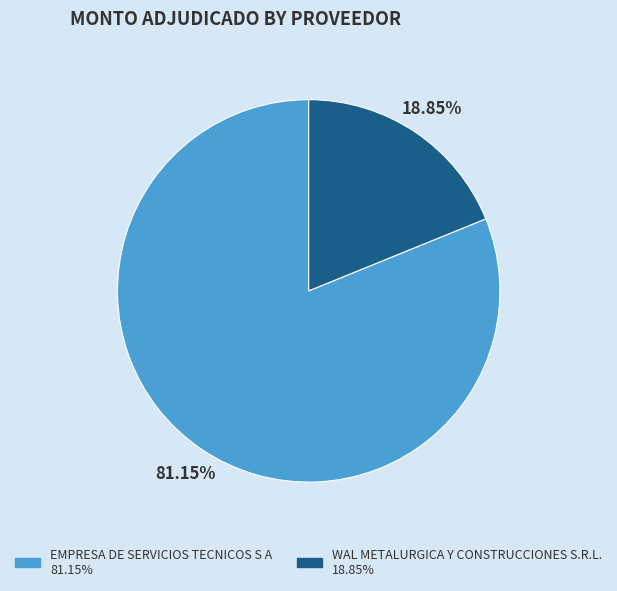

How many slices are in this pie chart?

2